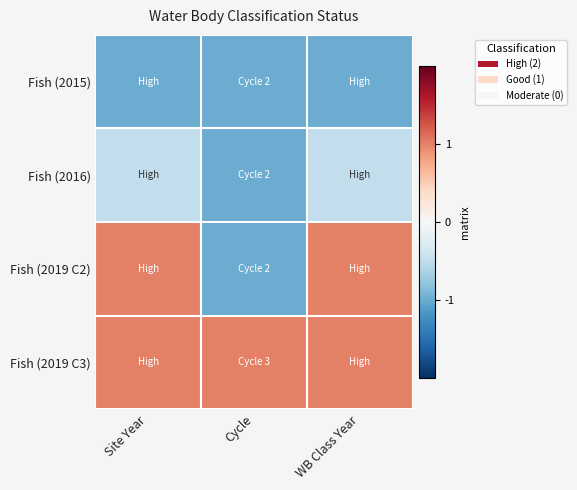

Reading left to right, list all the values displayed in this chart.

Fish (2015): Site Year=-1.0	Cycle=-1.0	WB Class Year=-1.0
Fish (2016): Site Year=-0.5	Cycle=-1.0	WB Class Year=-0.5
Fish (2019 C2): Site Year=1.0	Cycle=-1.0	WB Class Year=1.0
Fish (2019 C3): Site Year=1.0	Cycle=1.0	WB Class Year=1.0